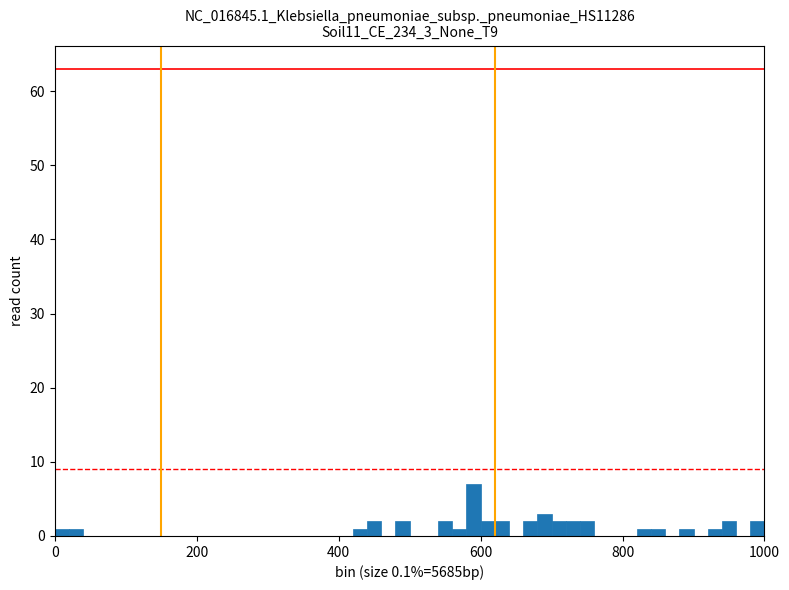

Read against the x-axis, roughly where is the centre of the tallest bar?

600